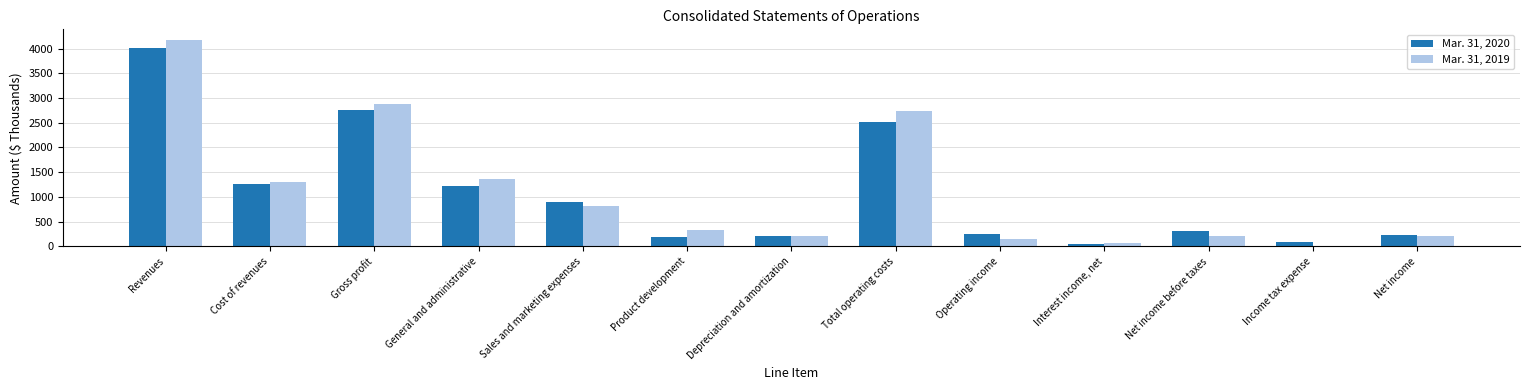

What is the total value across all series at Depreciation and amortization?

421